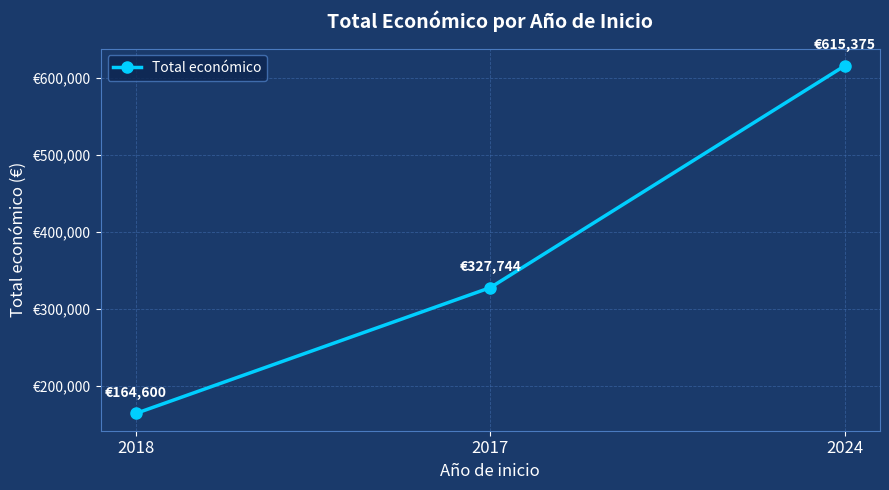

Where is the data nearest to the value 389987?

2017